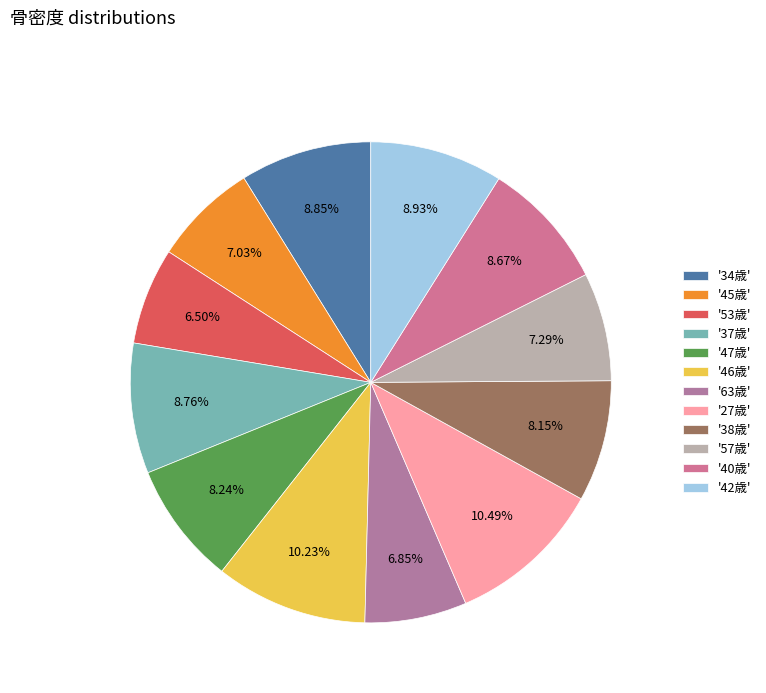

How many slices are in this pie chart?

12